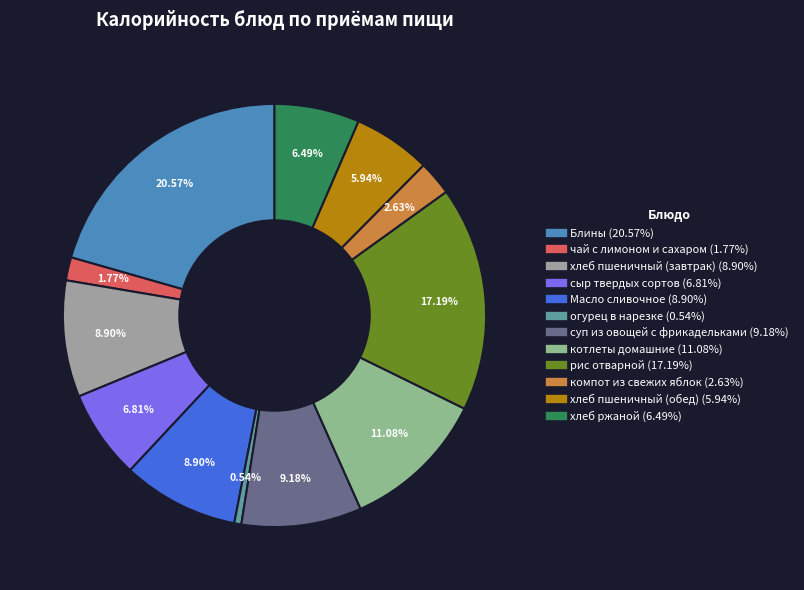

Combined, do хлеб ржаной and огурец в нарезке account for over 50%?

No